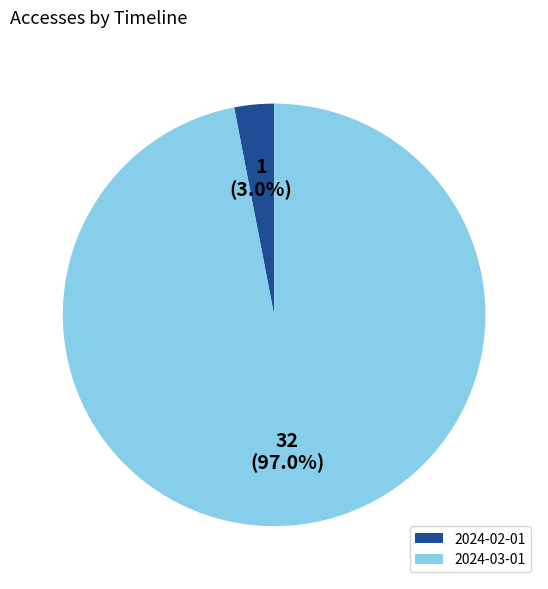

Combined, do 2024-02-01 and 2024-03-01 account for over 50%?

Yes